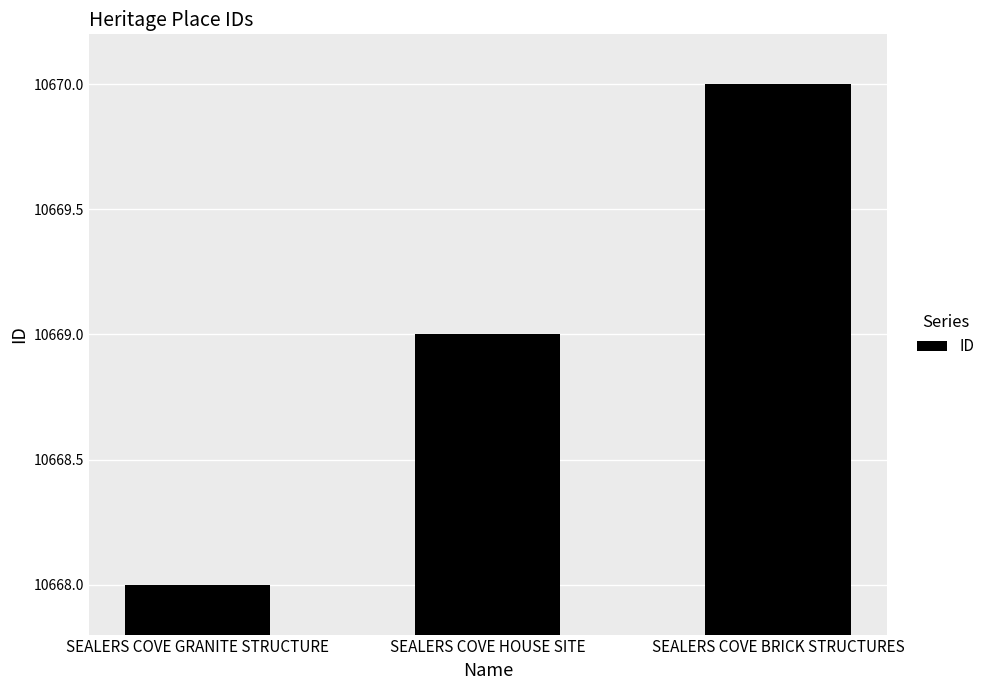

What position from the left is SEALERS COVE HOUSE SITE?

2